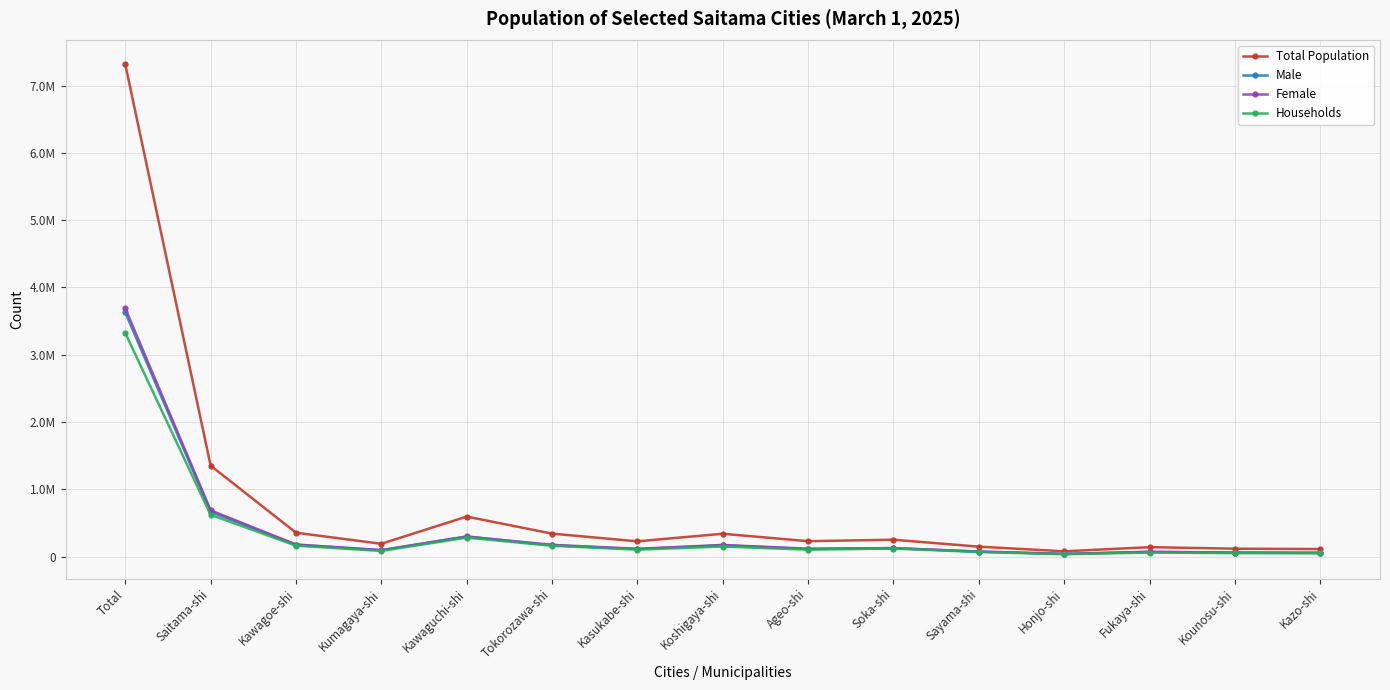

Between Saitama-shi and Kawagoe-shi, which series saw the biggest shift?

Total Population